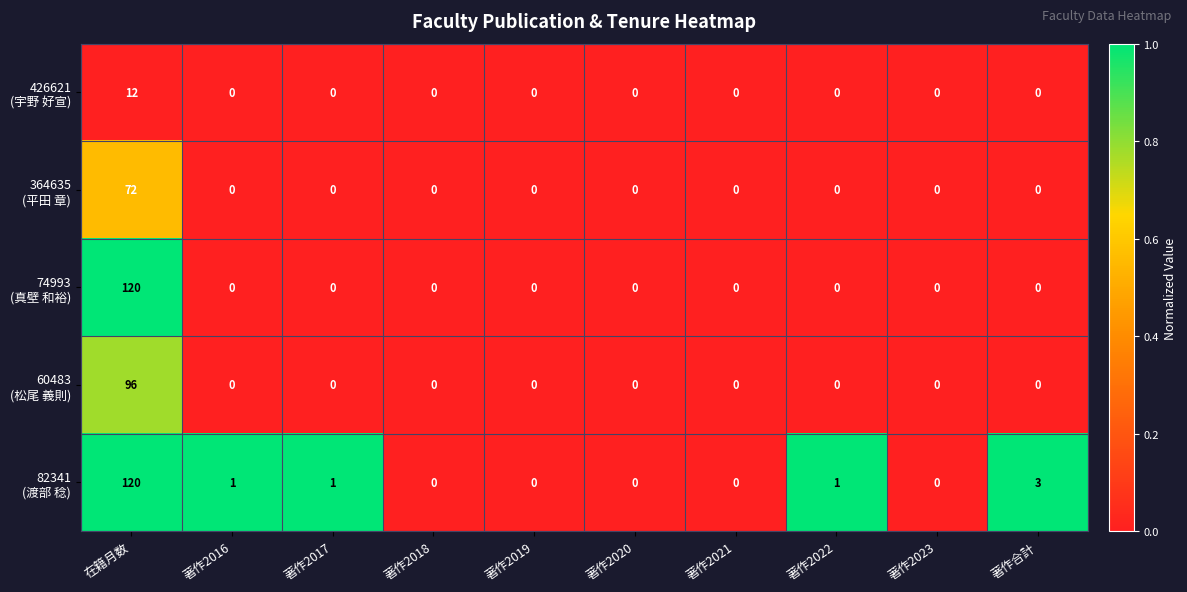

What is the total value across all series at 著作合計?

3